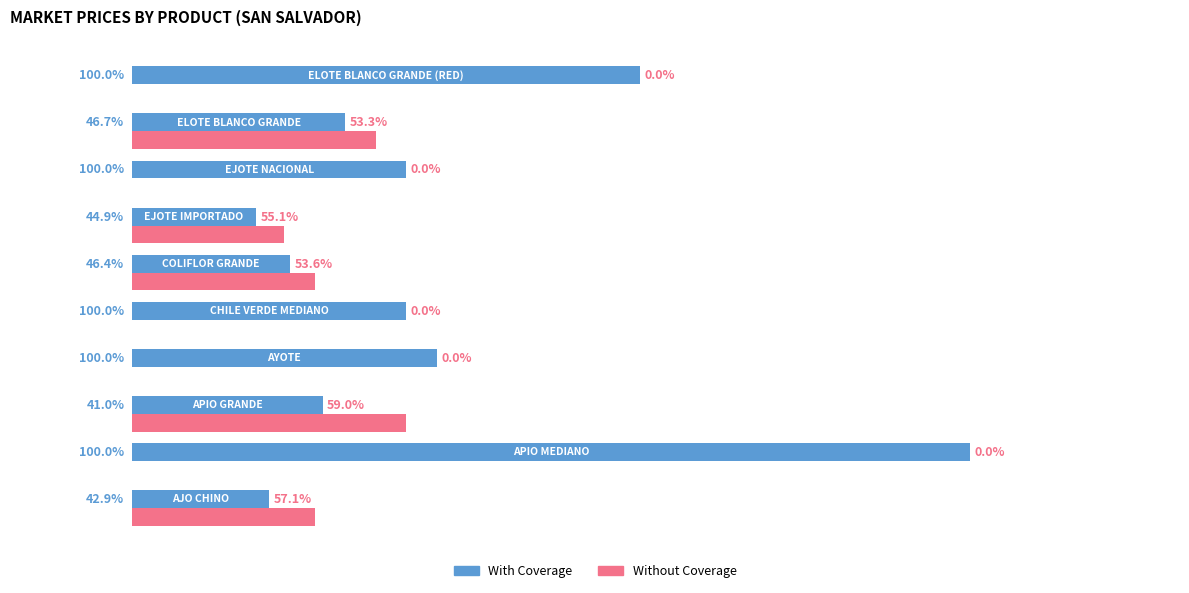

List the series in order of their peak value, highest first.

With Coverage, Without Coverage